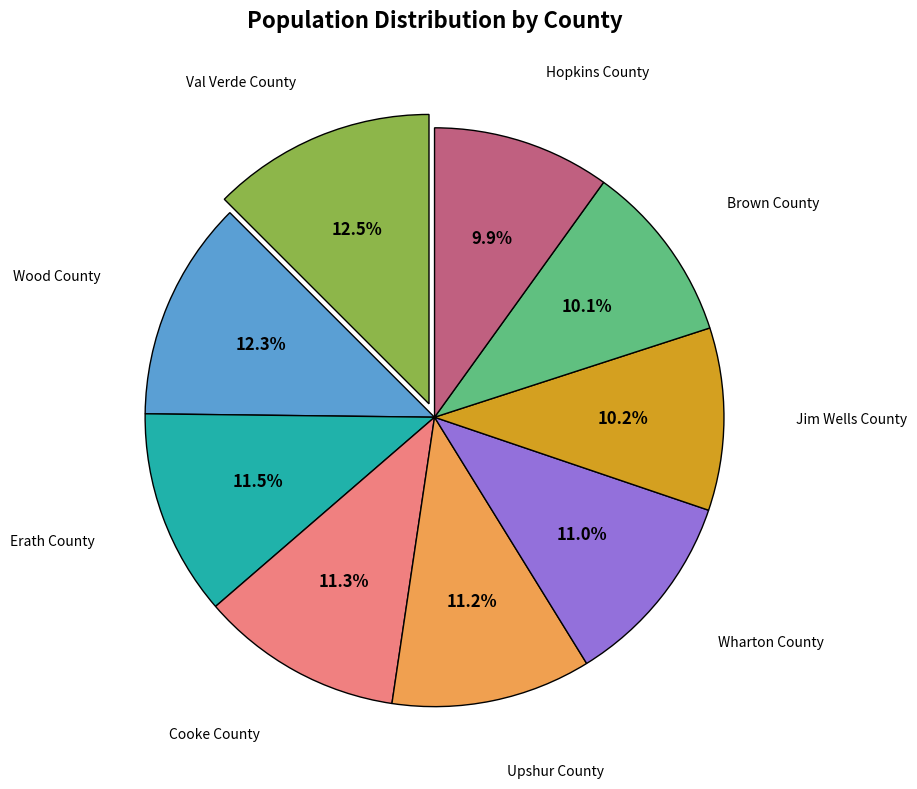

Is there any slice that represents more than half of the pie?

No